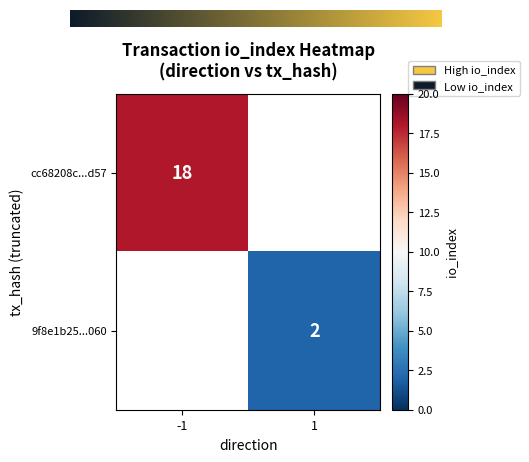

True or false: 9f8e1b252129cceab0b1ea47a38b154a3c35060 has a value of 1 at 1.

False